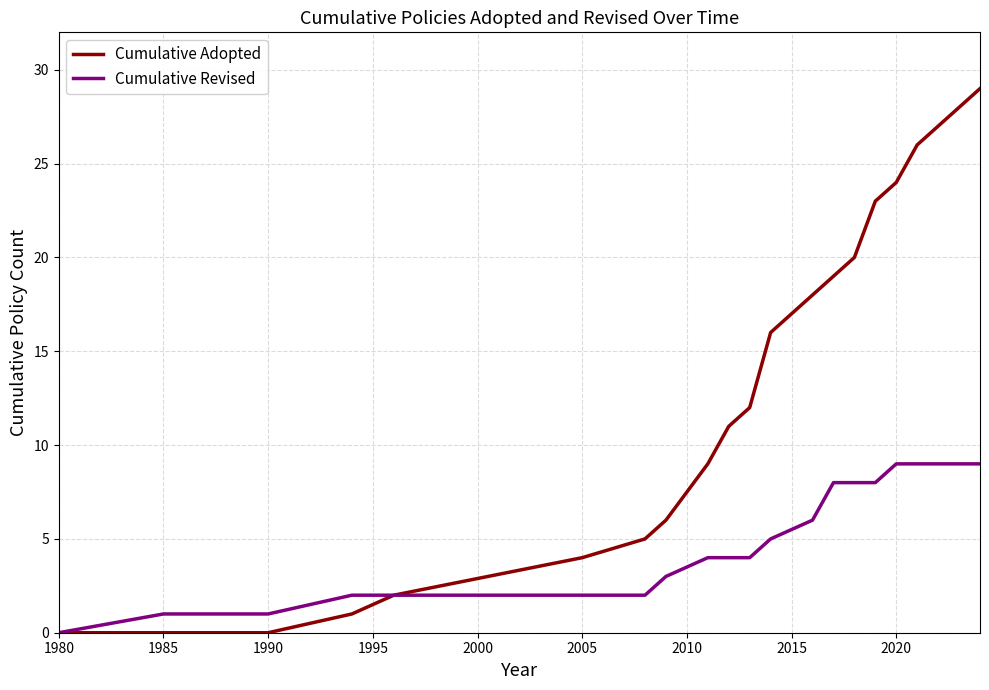

Which series has the widest spread of values?

Cumulative Adopted